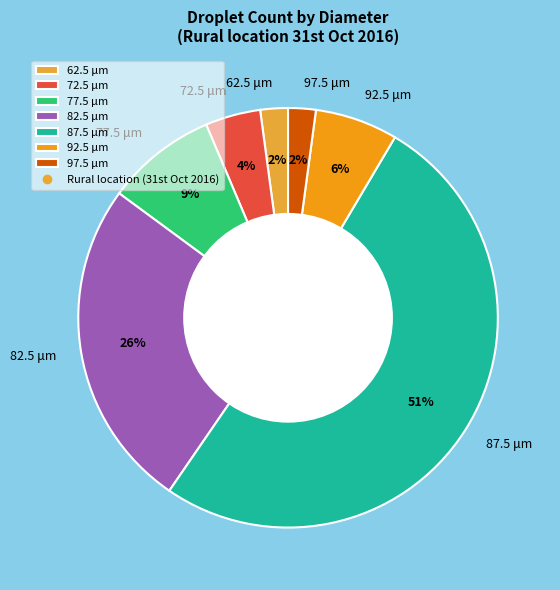

Which slice is the largest?

87.5 μm